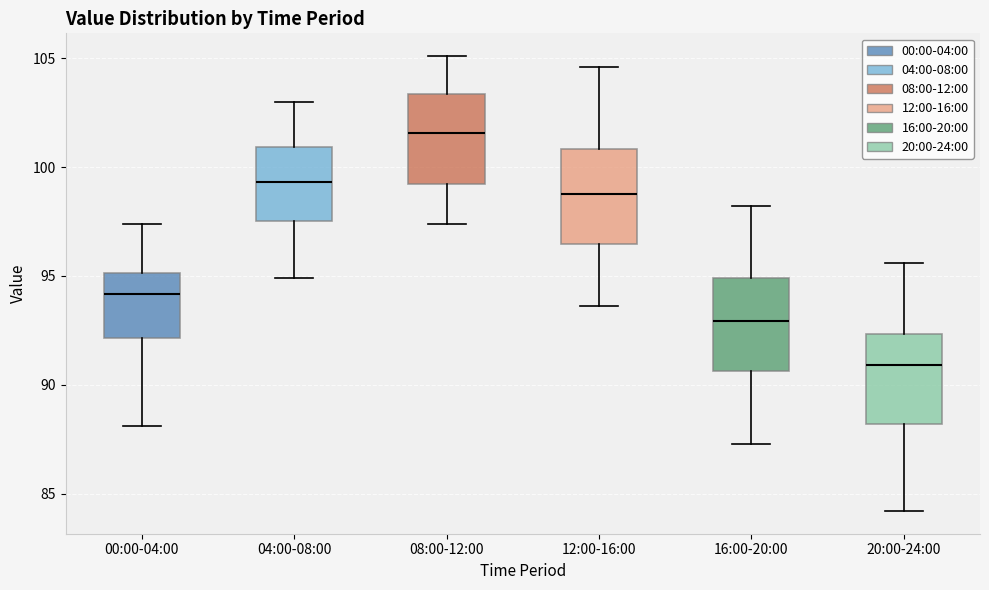

Reading left to right, transcribe this box plot: for each box, give where its median line is, the range the box spans, and where its two whiskers end, as read against the y-axis. The values are not printed on the chart, so give them approximately, as read against the axis.

00:00-04:00: median 94.0, box 92.0 to 95.0, whiskers 88.0 to 97.5
04:00-08:00: median 99.5, box 97.5 to 101.0, whiskers 95.0 to 103.0
08:00-12:00: median 101.5, box 99.0 to 103.5, whiskers 97.5 to 105.0
12:00-16:00: median 99.0, box 96.5 to 101.0, whiskers 93.5 to 104.5
16:00-20:00: median 93.0, box 90.5 to 95.0, whiskers 87.5 to 98.0
20:00-24:00: median 91.0, box 88.0 to 92.5, whiskers 84.0 to 95.5